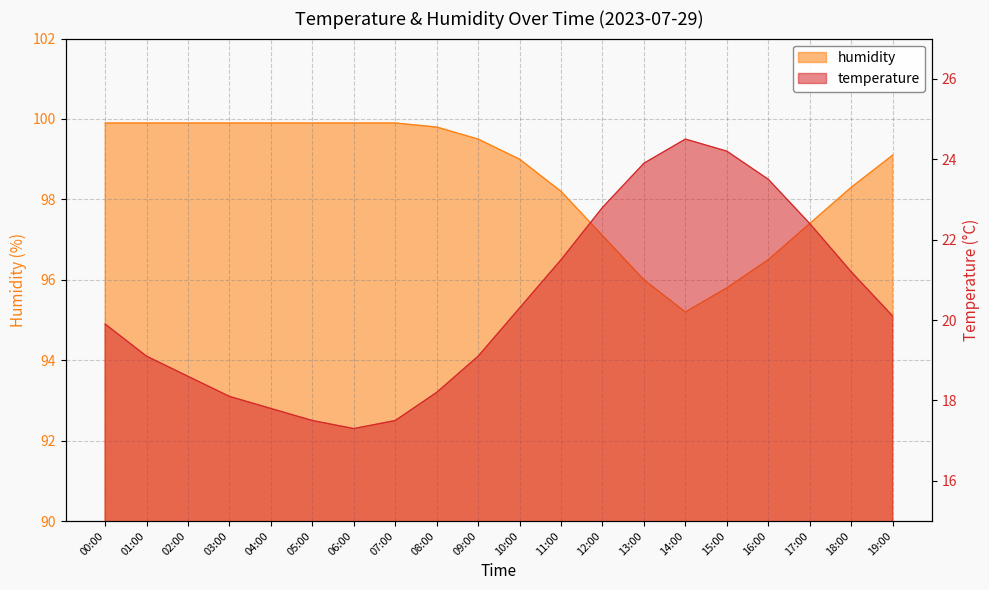

At which label does humidity first exceed 99?

00:00